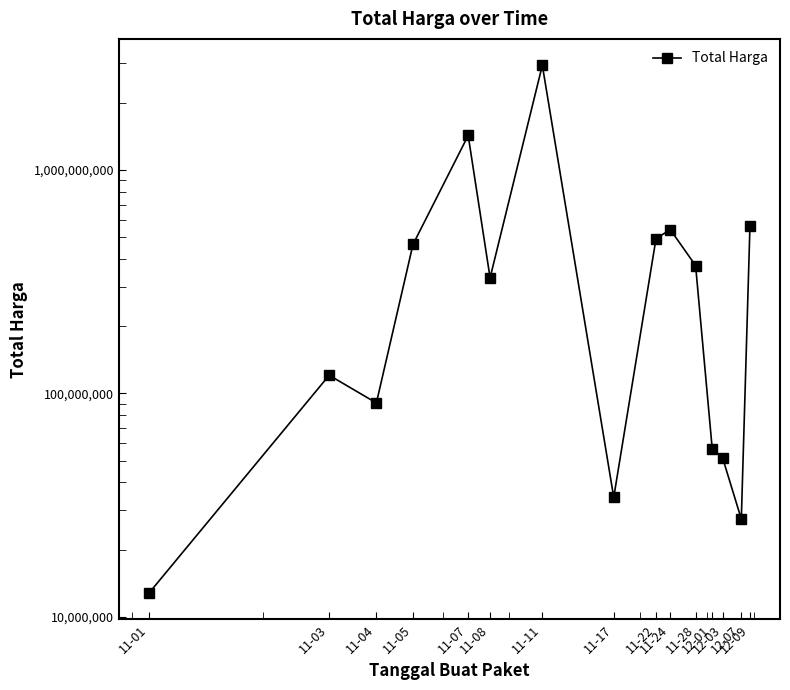

Read the value at 11-04.

90672075